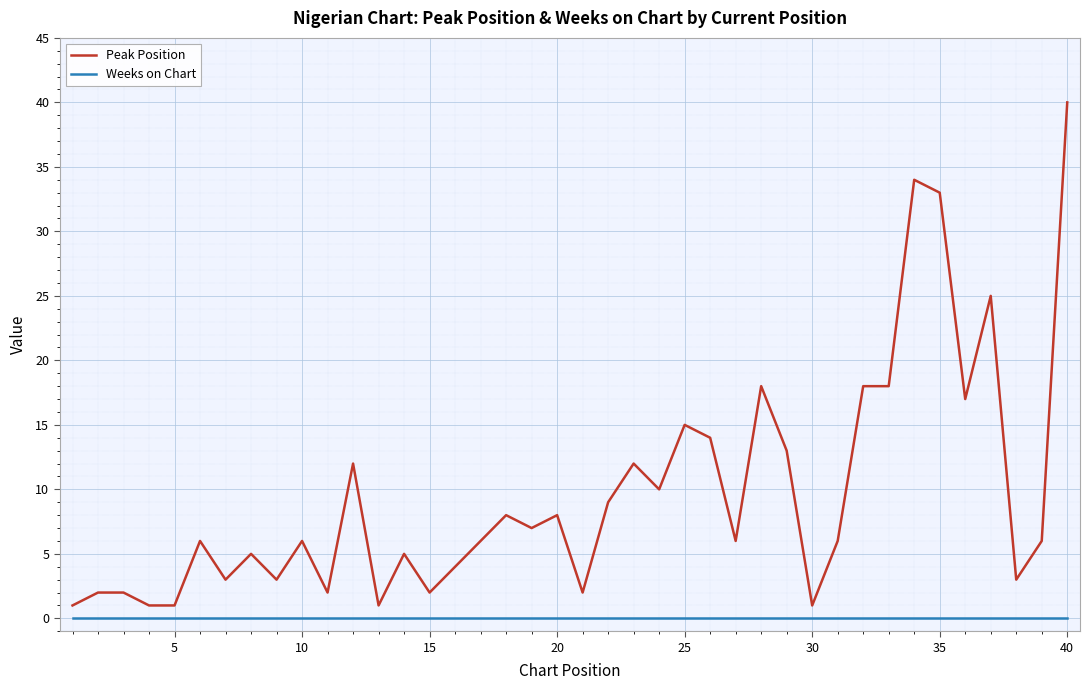

Rank the series by their maximum value, from lowest to highest.

Weeks on Chart, Peak Position